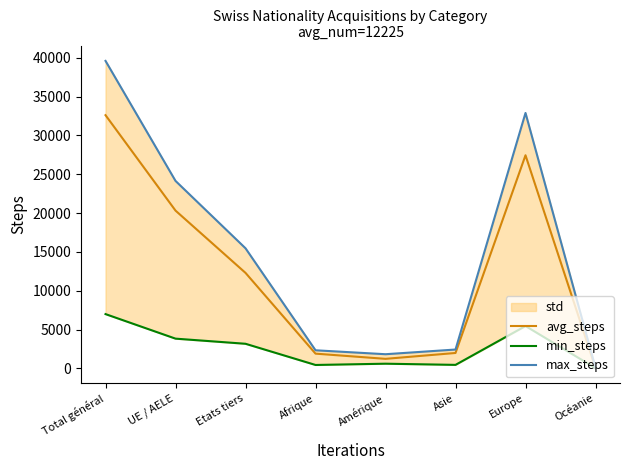

Reading left to right, transcribe all the data shown in this chart.

avg_steps: Total général=32611	UE / AELE=20317	Etats tiers=12294	Afrique=1891	Amérique=1221	Asie=1977	Europe=27448	Océanie=43
min_steps: Total général=6985	UE / AELE=3823	Etats tiers=3162	Afrique=432	Amérique=596	Asie=444	Europe=5448	Océanie=26
max_steps: Total général=39605	UE / AELE=24142	Etats tiers=15463	Afrique=2324	Amérique=1817	Asie=2421	Europe=32898	Océanie=69